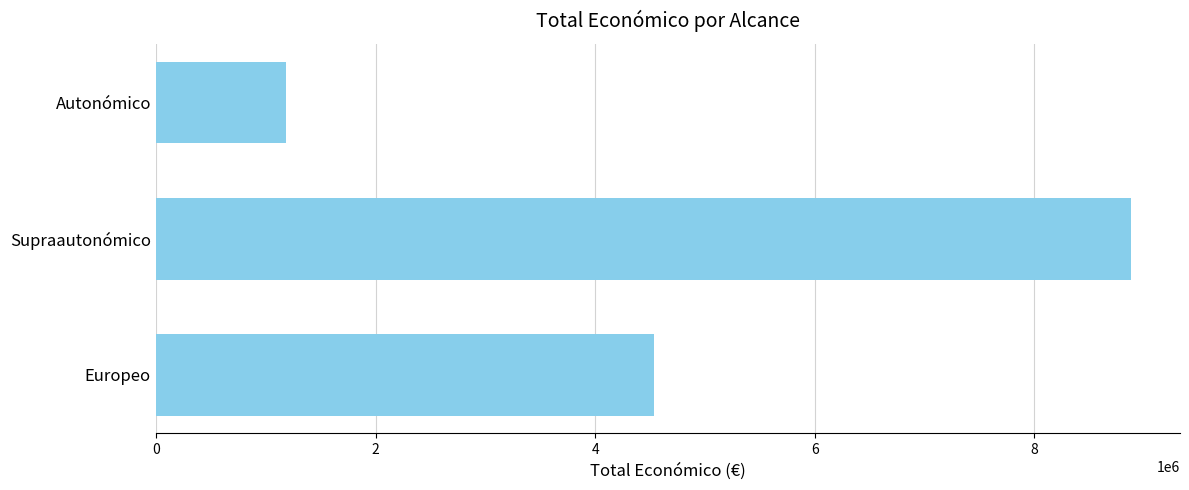

At which label is the value closest to 5031230?

Europeo